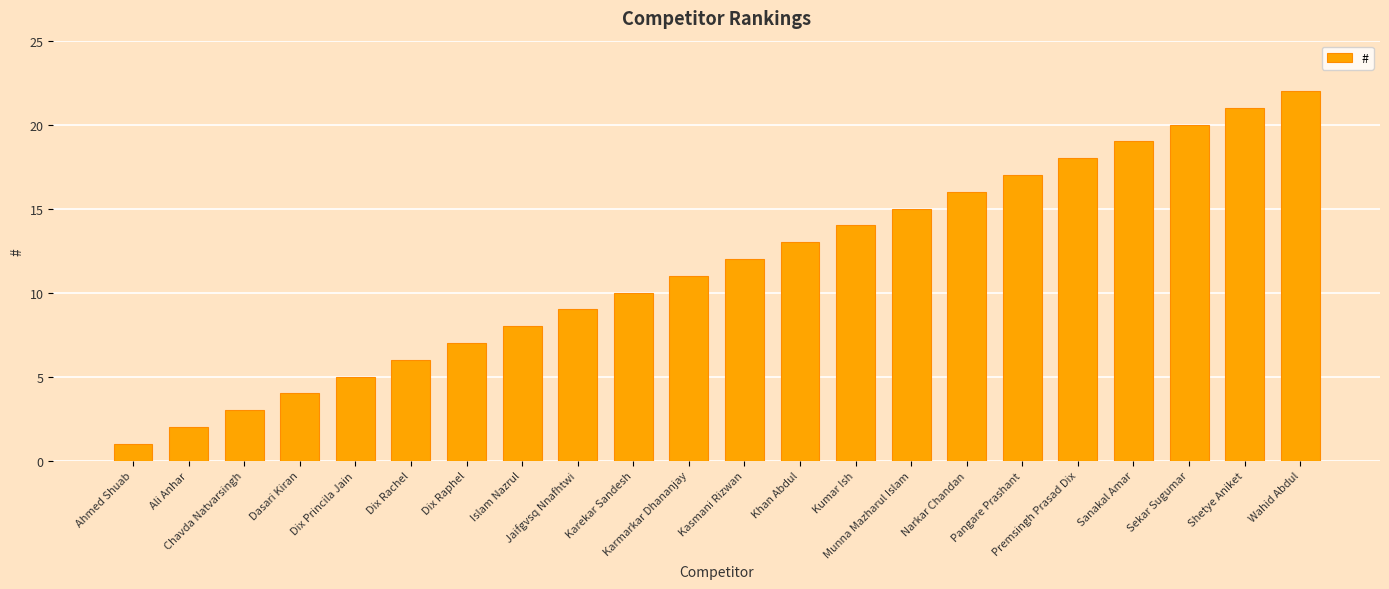

List the labels in order of value, smallest first.

Ahmed Shuab, Ali Anhar, Chavda Natvarsingh, Dasari Kiran, Dix Princila Jain, Dix Rachel, Dix Raphel, Islam Nazrul, Jaifgvsq Nnafhtwi, Karekar Sandesh, Karmarkar Dhananjay, Kasmani Rizwan, Khan Abdul, Kumar Ish, Munna Mazharul Islam, Narkar Chandan, Pangare Prashant, Premsingh Prasad Dix, Sanakal Amar, Sekar Sugumar, Shetye Aniket, Wahid Abdul